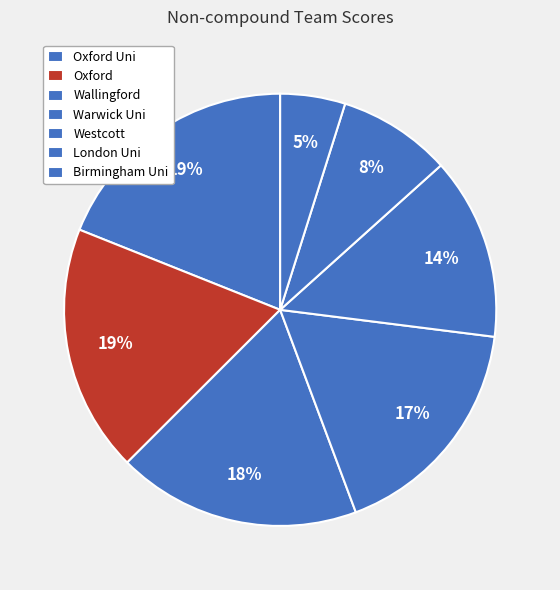

True or false: London Uni accounts for 1% of the total.

False